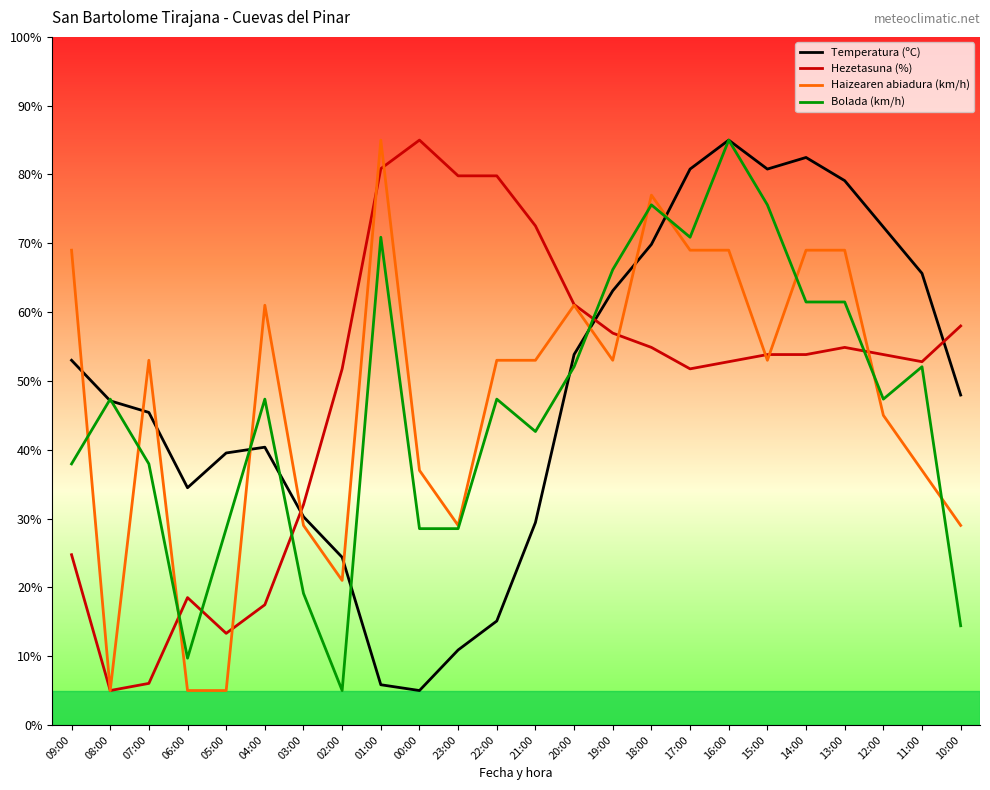

What is the greatest value displayed?

85.0